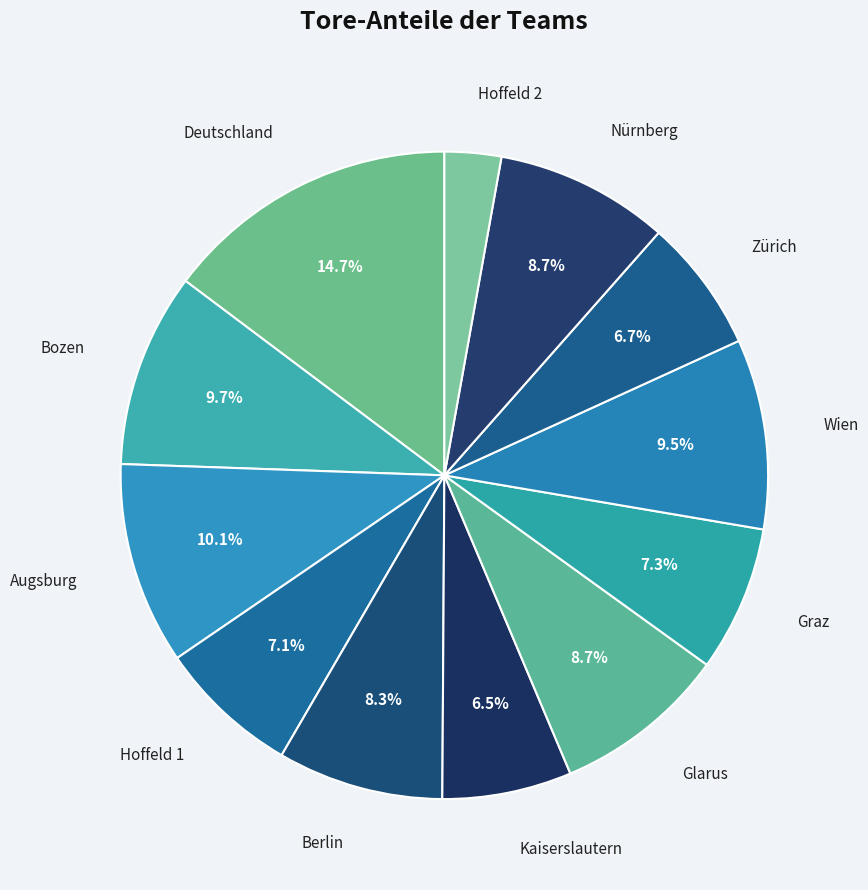

Count the number of slices in the pie.

12